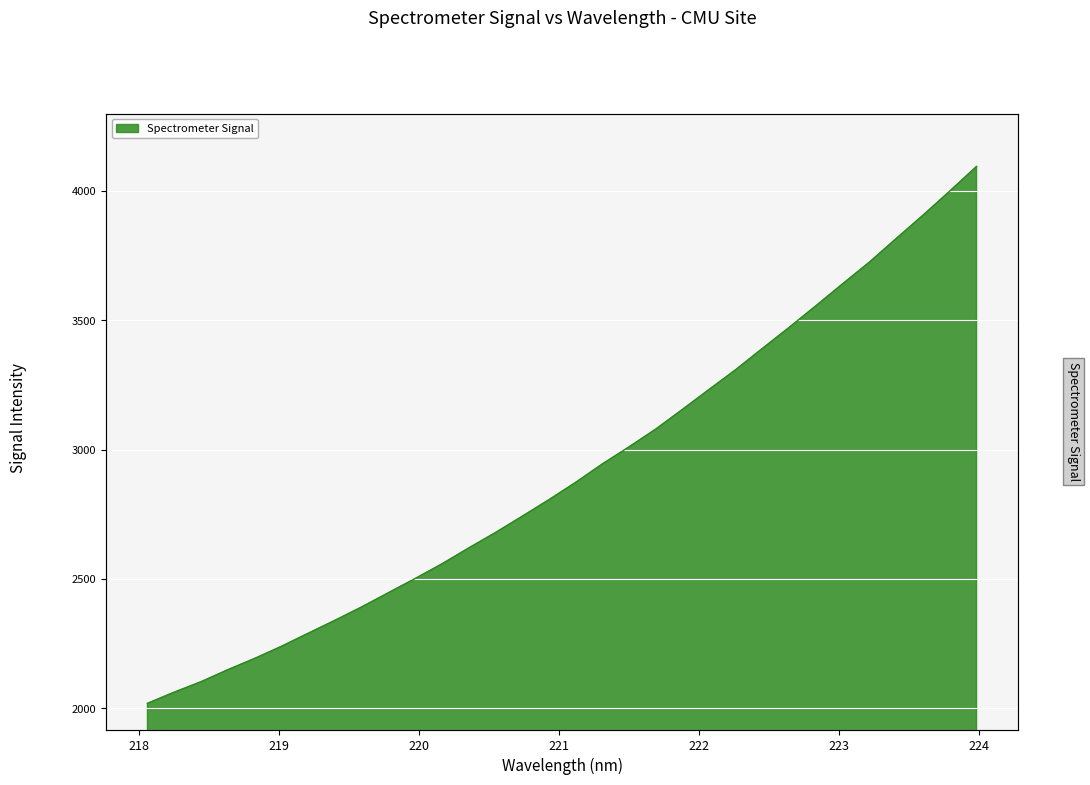

How many categories are shown in the chart?

32